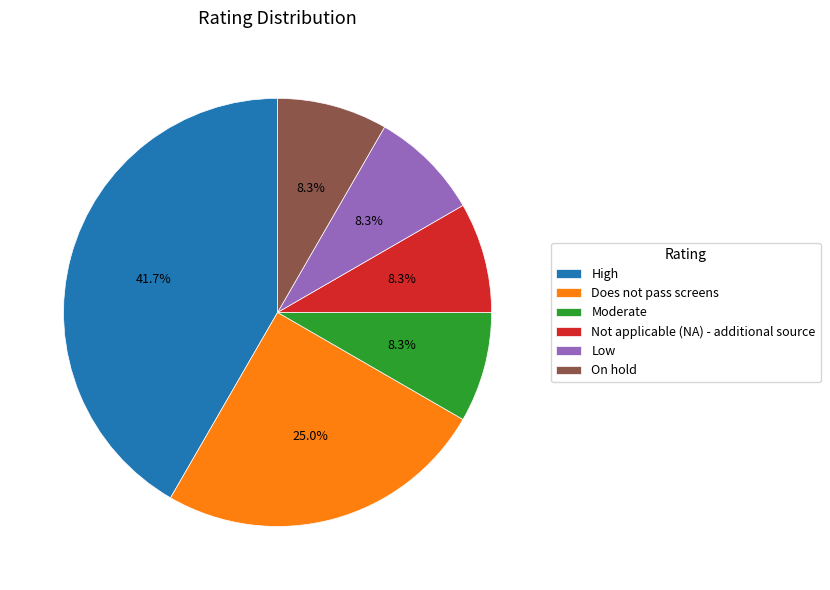

Does Moderate represent more than half of the total?

No